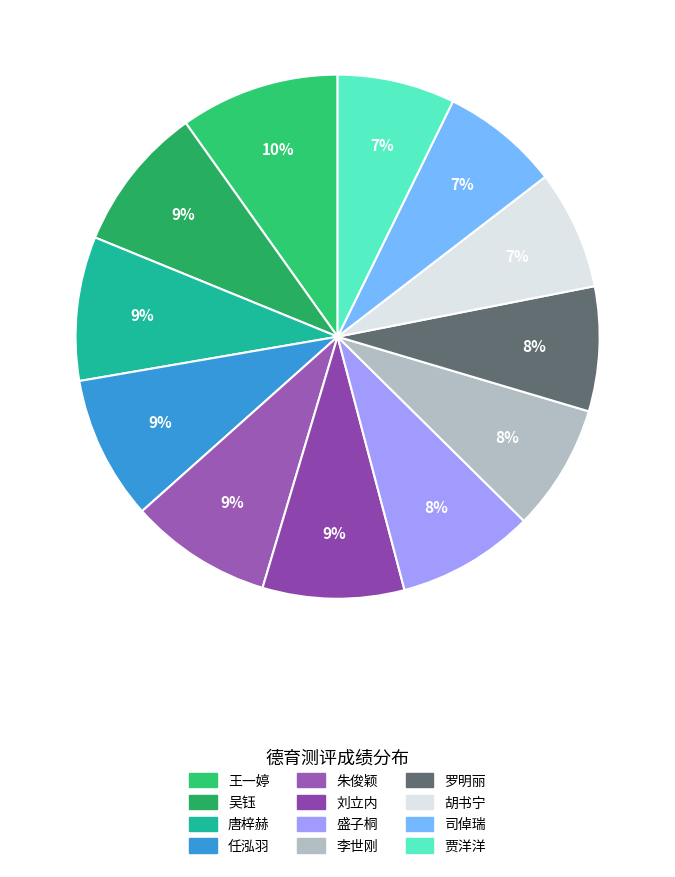

Is it true that 罗明丽 is 1% of the pie?

False